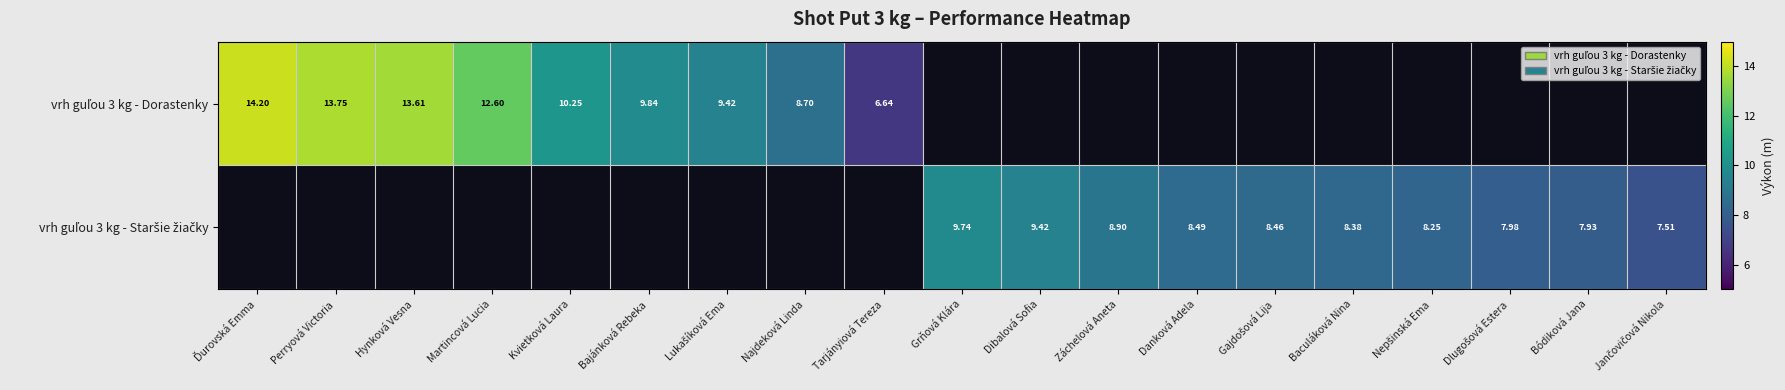

How many categories are shown in the chart?

19